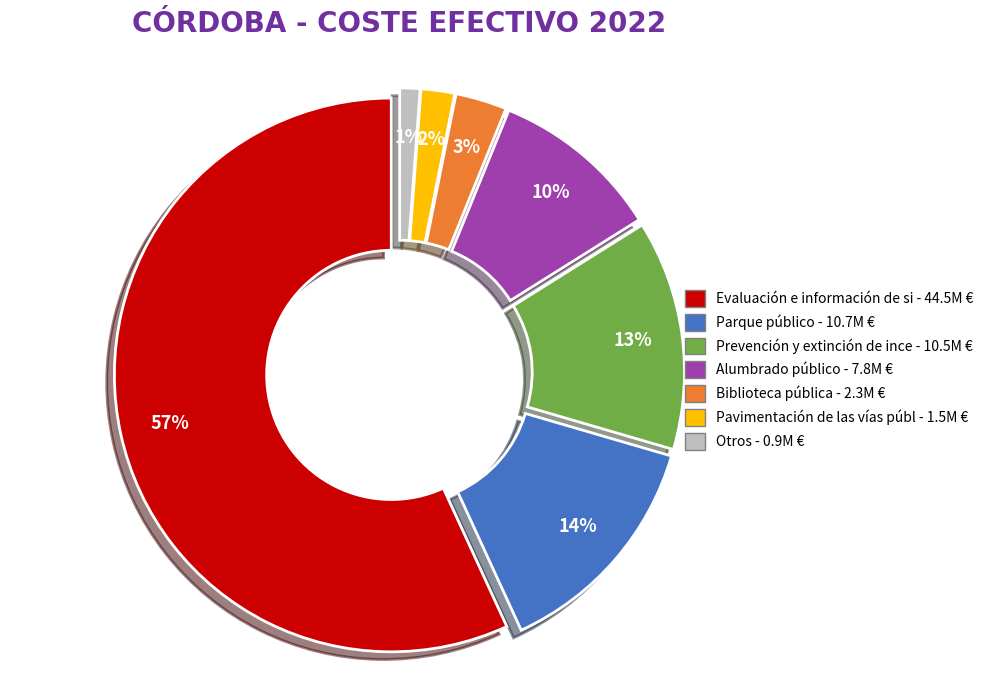

To the nearest percent, what is the average slice percentage?

14%